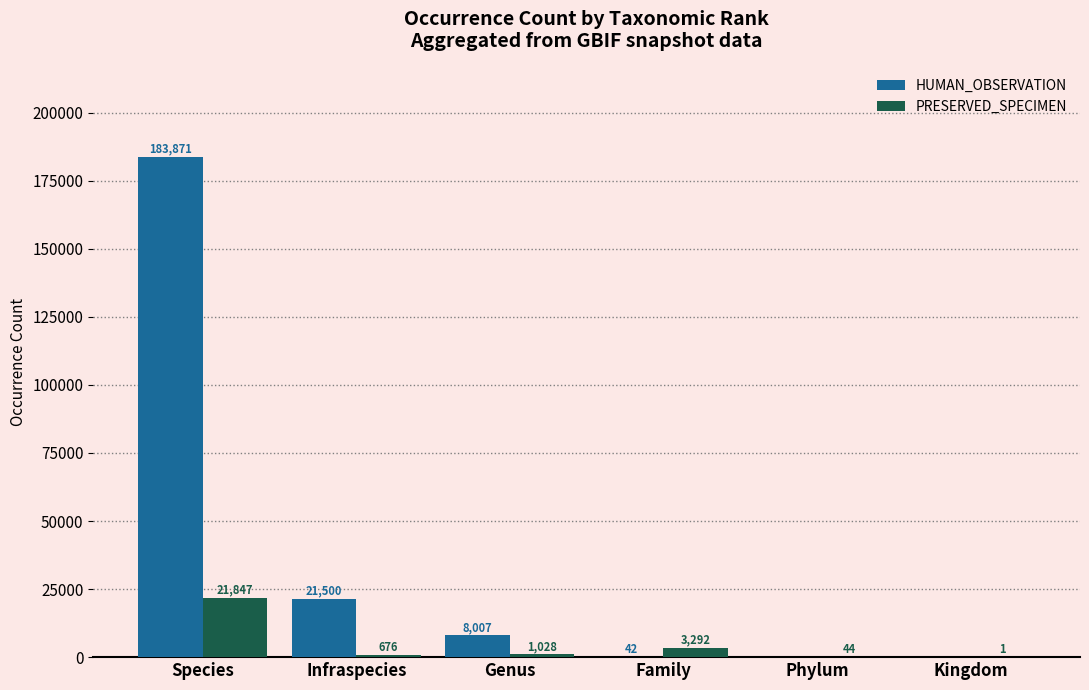

What is the total value across all series at Species?

205718